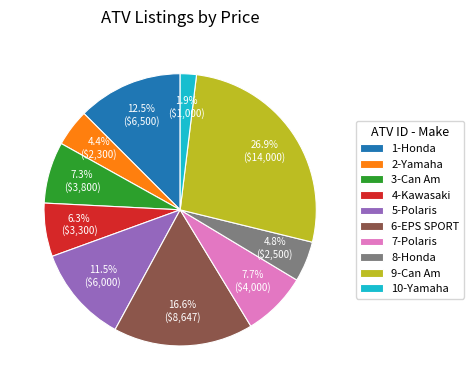

True or false: 7-Polaris accounts for 18% of the total.

False